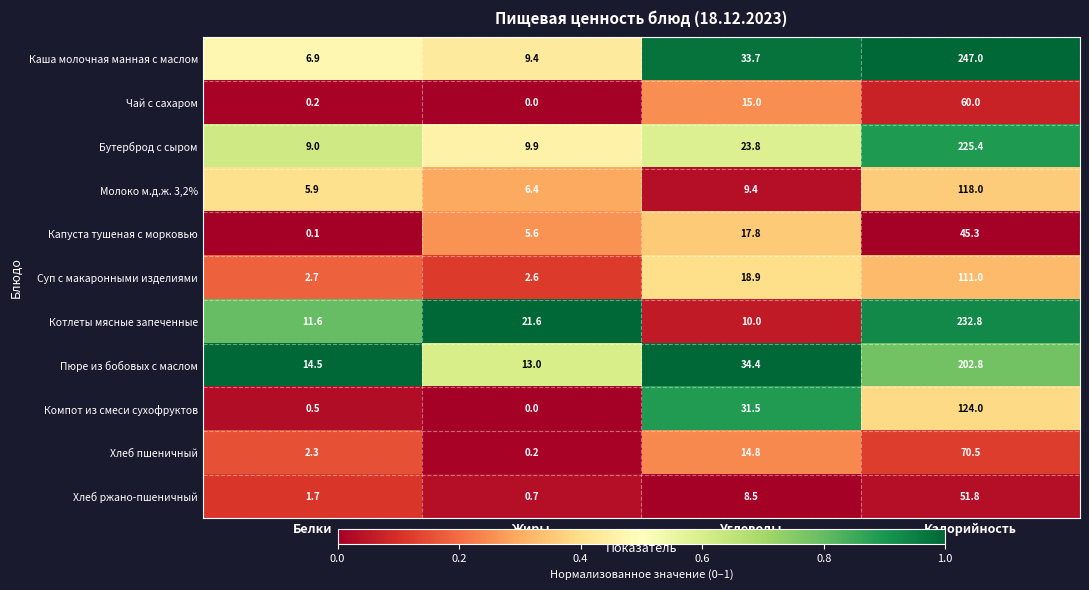

At which category is the sum across all series the highest?

Калорийность